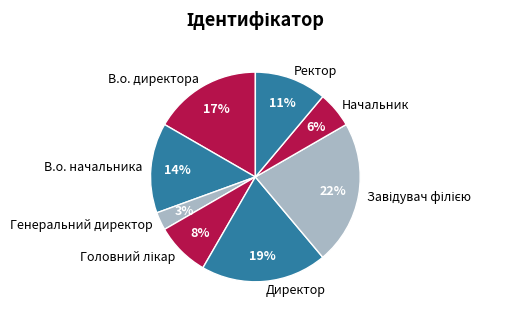

How many slices are in this pie chart?

8